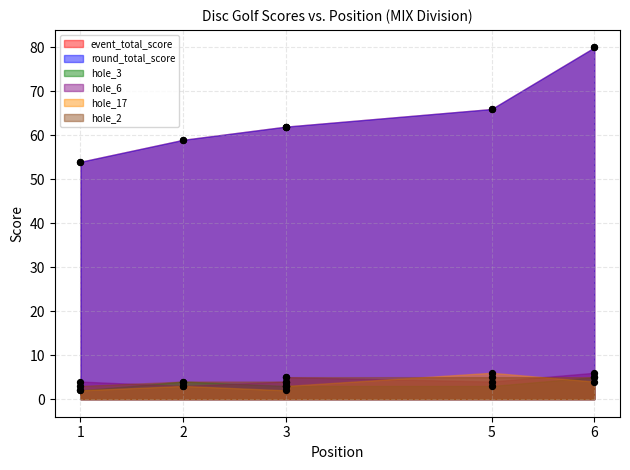

Is the value of hole_2 at 2 greater than the value of event_total_score at 2?

No